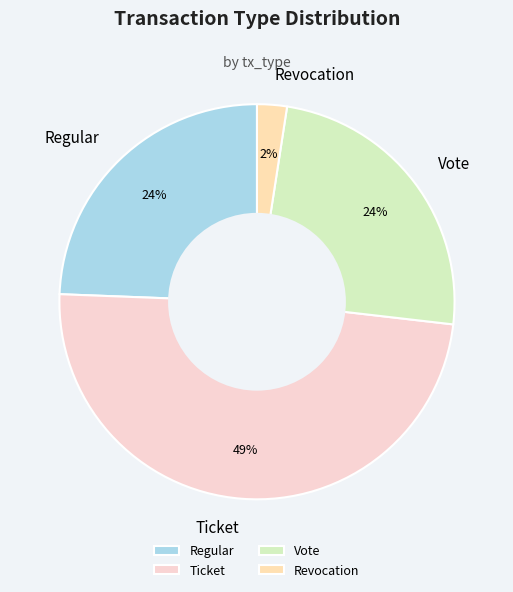

Count the number of slices in the pie.

4